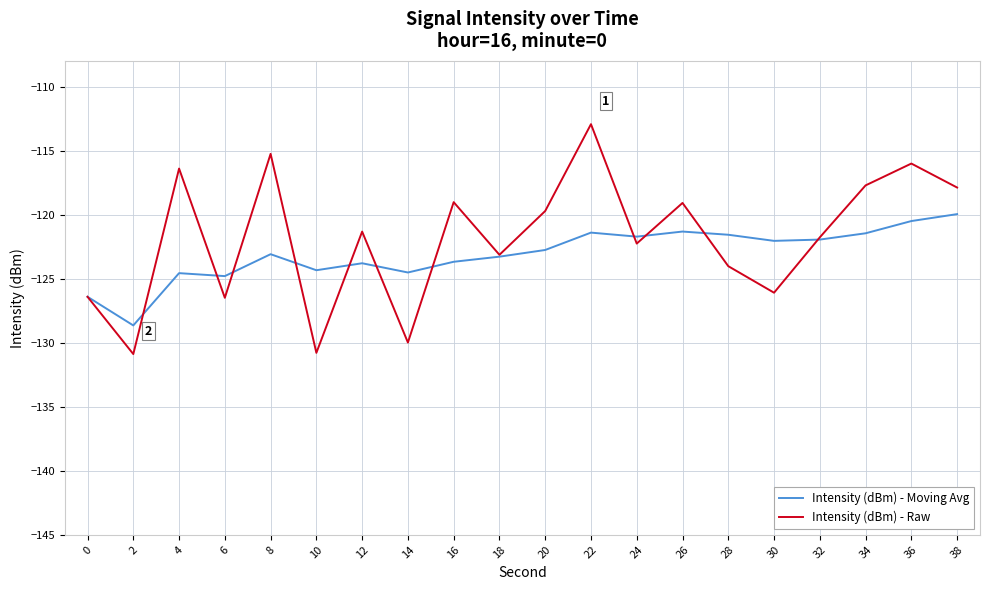

Is the value of Intensity (dBm) - Moving Avg at 20 greater than the value of Intensity (dBm) - Raw at 2?

Yes